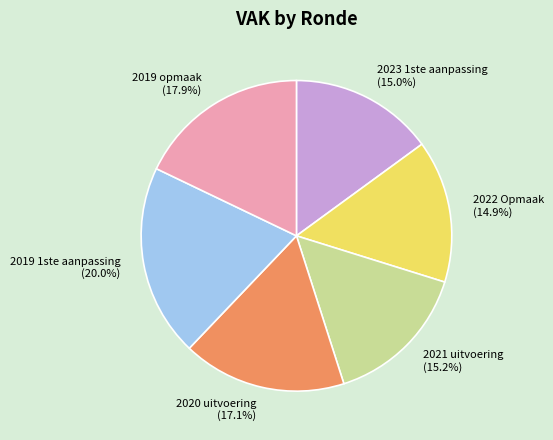

Does any single category account for the majority?

No